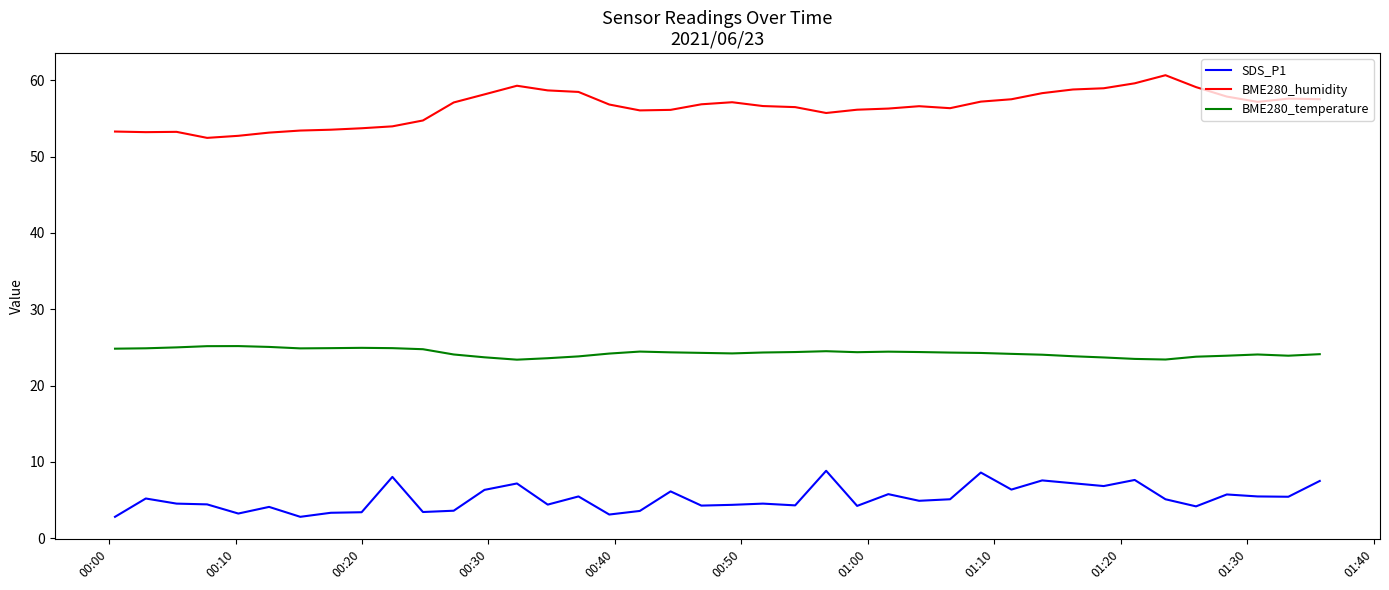

Which series has the largest total across all categories?

BME280_humidity